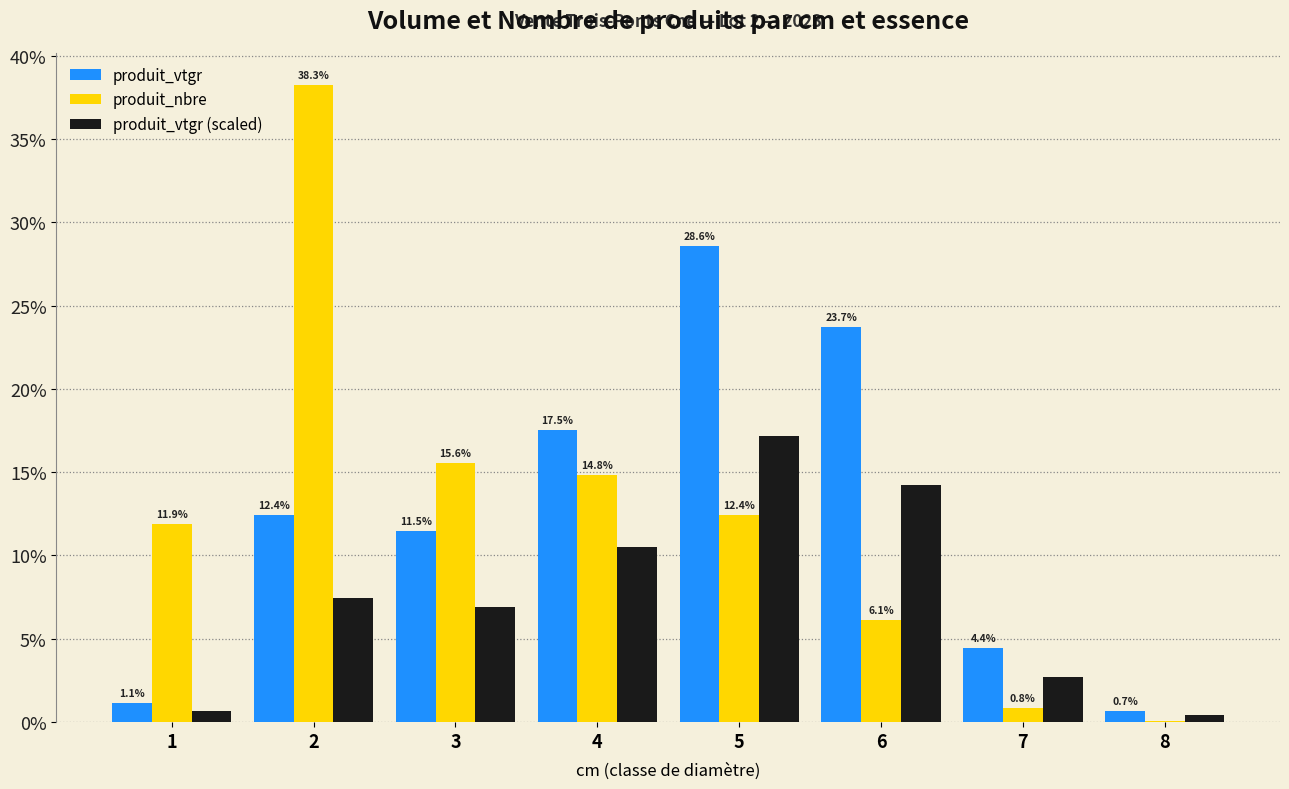

What are all the series names shown in the legend?

produit_vtgr, produit_nbre, produit_vtgr (scaled)